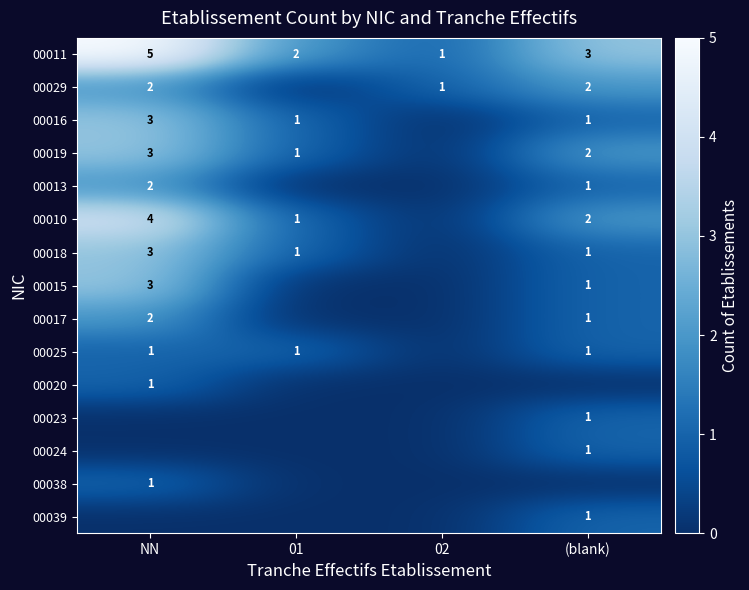

Where does the 00011 series first go above 3?

NN